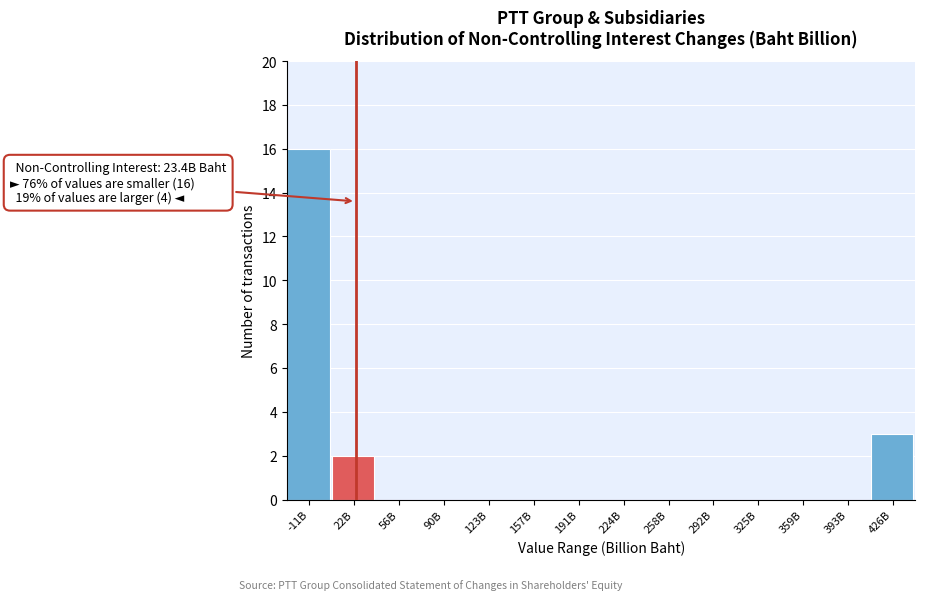

Reading left to right, what are all the values shown in this chart?

-11B=16	22B=2	56B=0	90B=0	123B=0	157B=0	191B=0	224B=0	258B=0	292B=0	325B=0	359B=0	393B=0	426B=3